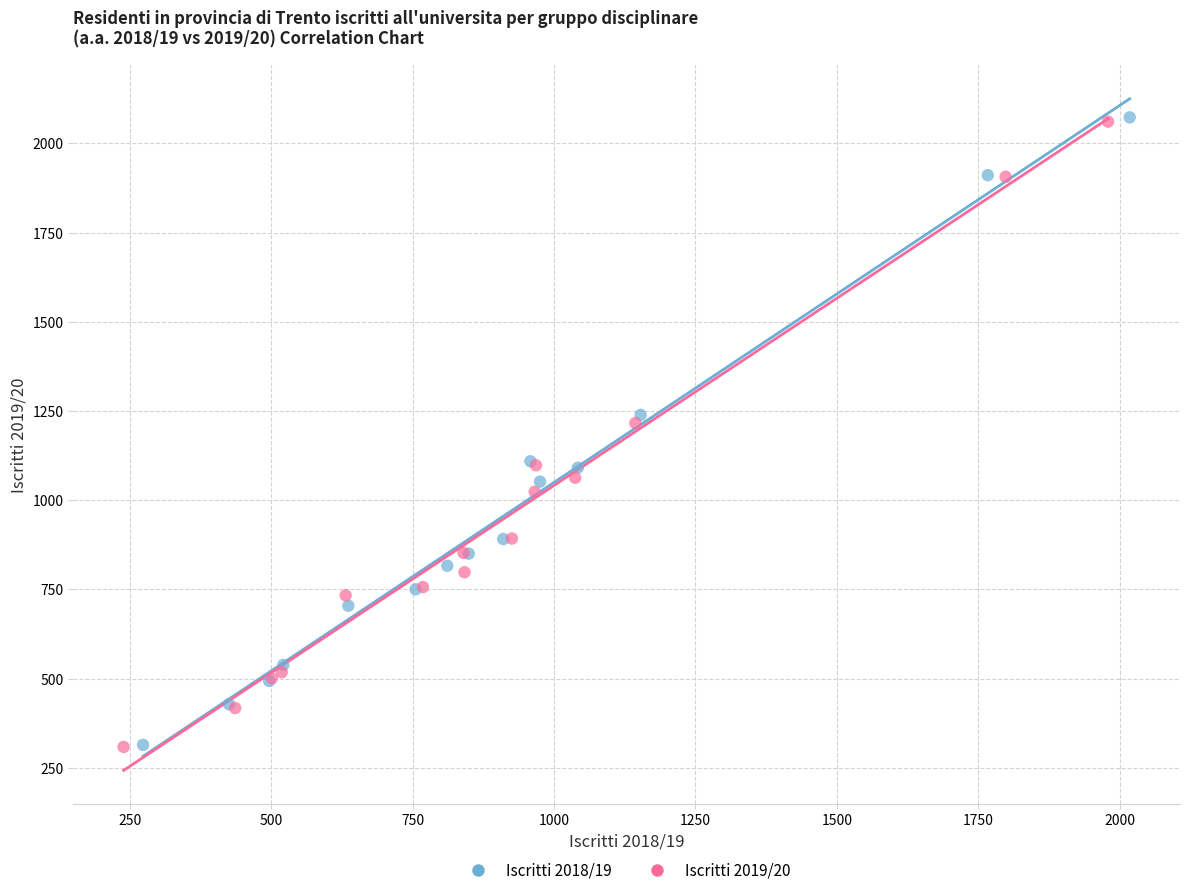

Which series has the largest Y range (max minus min)?

Iscritti 2018/19